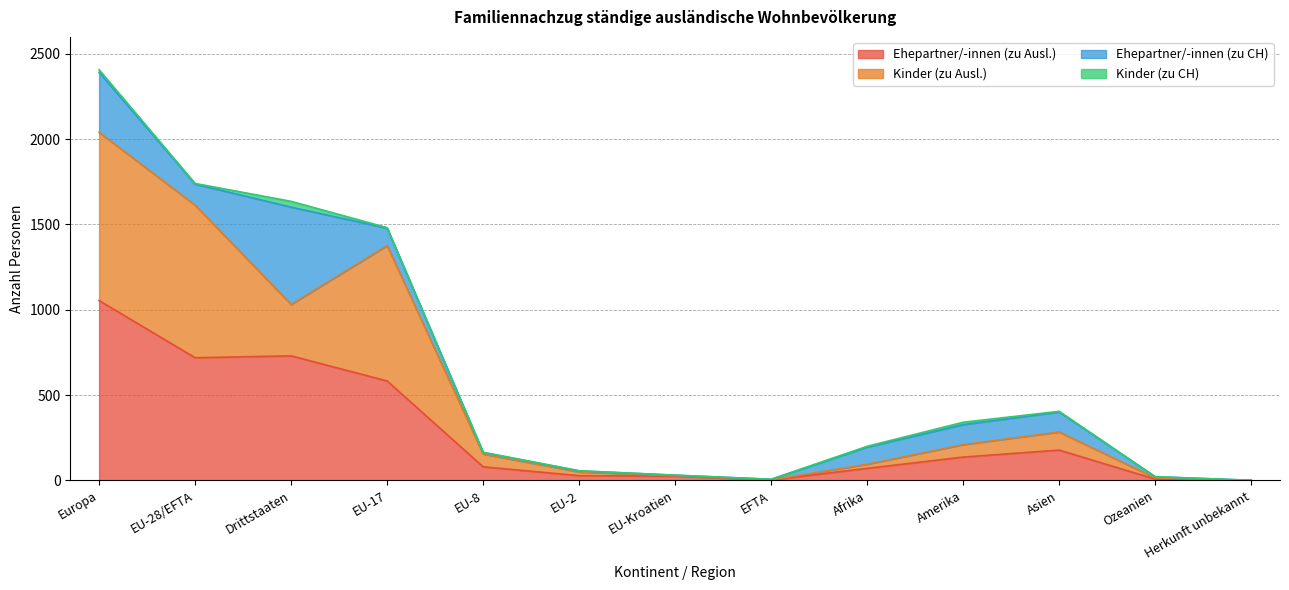

What is the difference between the maximum and minimum values in the Ehepartner/-innen (zu Ausl.) series?

1053